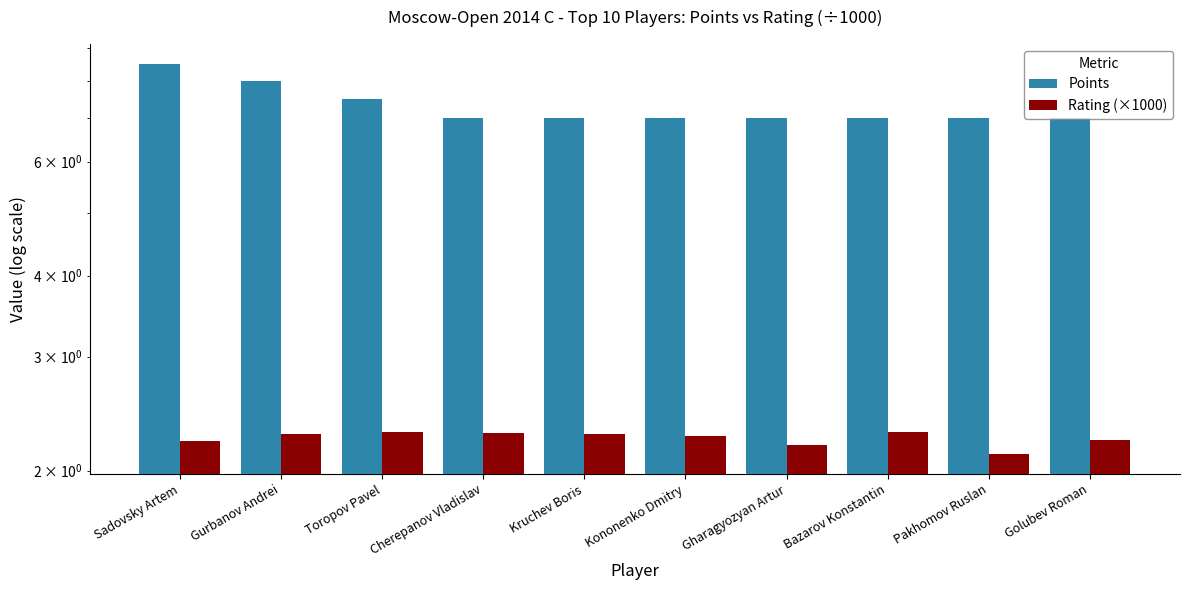

How many bars are there in each group?

2